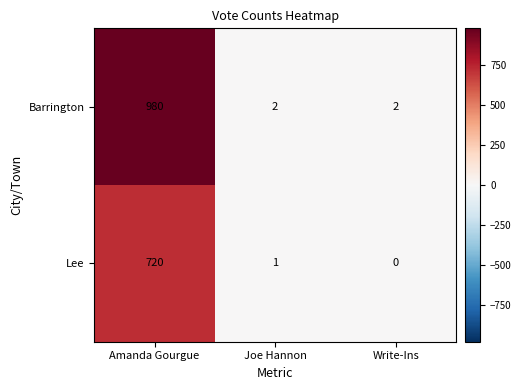

What is the sum of all Lee values?

721